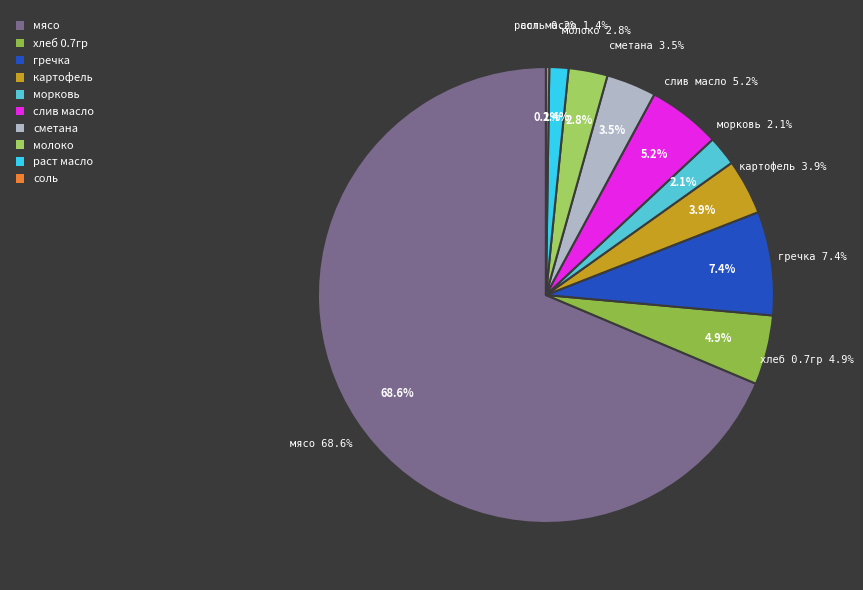

What is the smallest slice in the pie chart?

соль